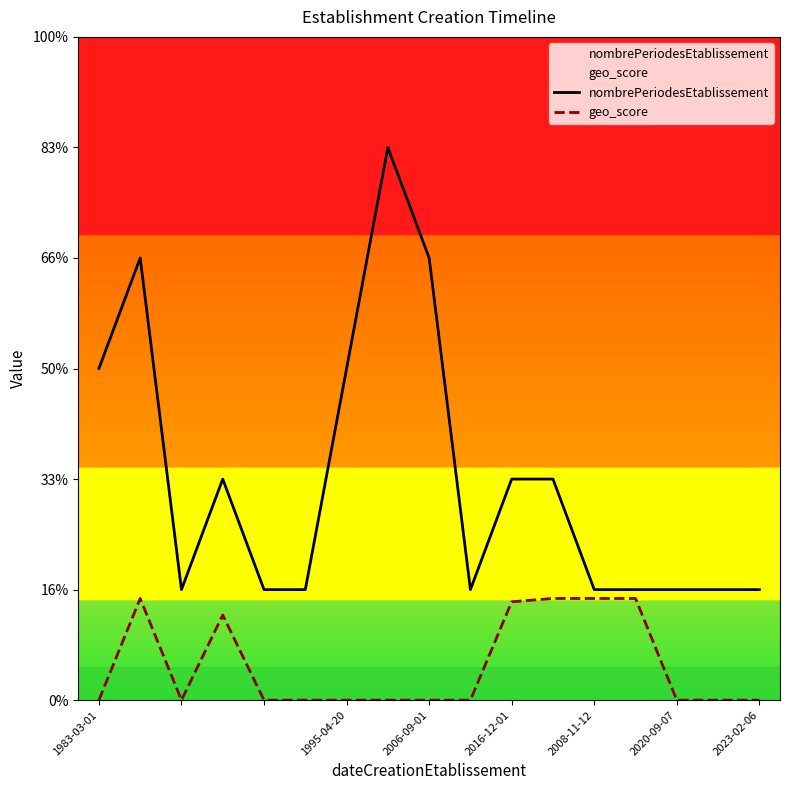

Which series has the largest total across all categories?

nombrePeriodesEtablissement